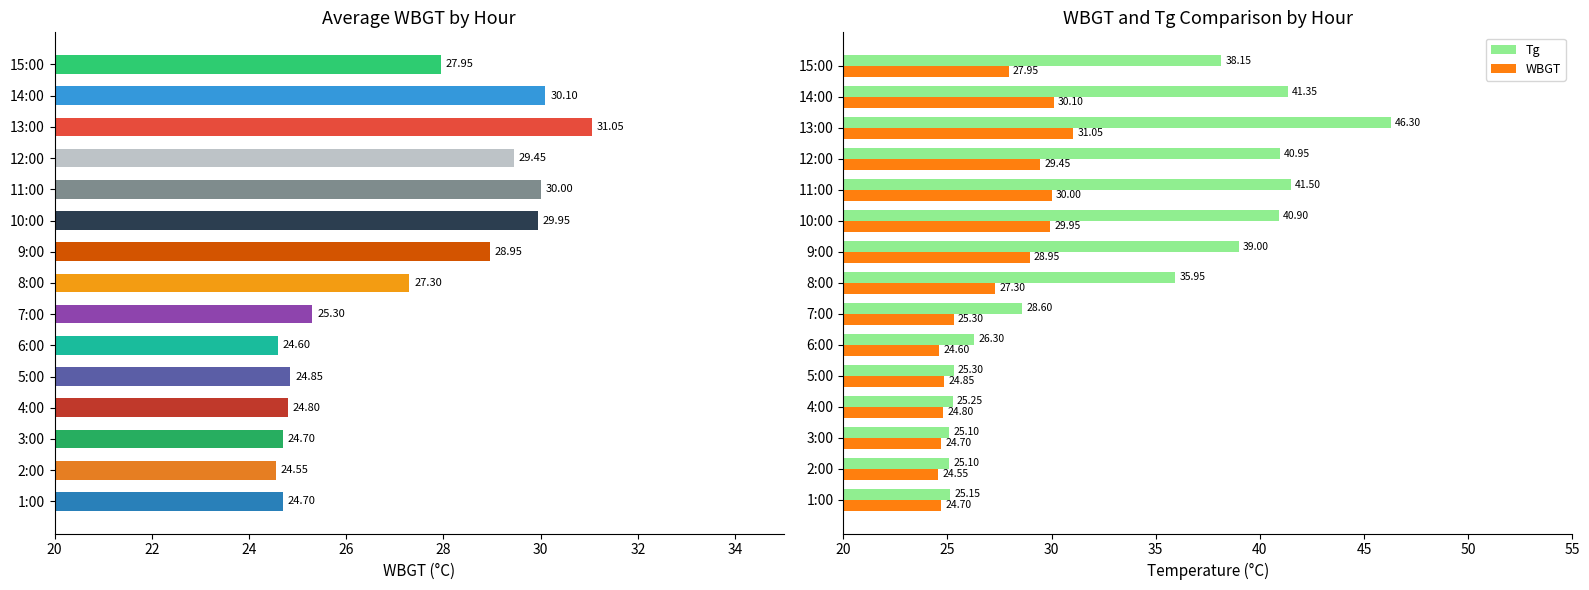

Which series changed the most between 3:00 and 9:00?

Tg